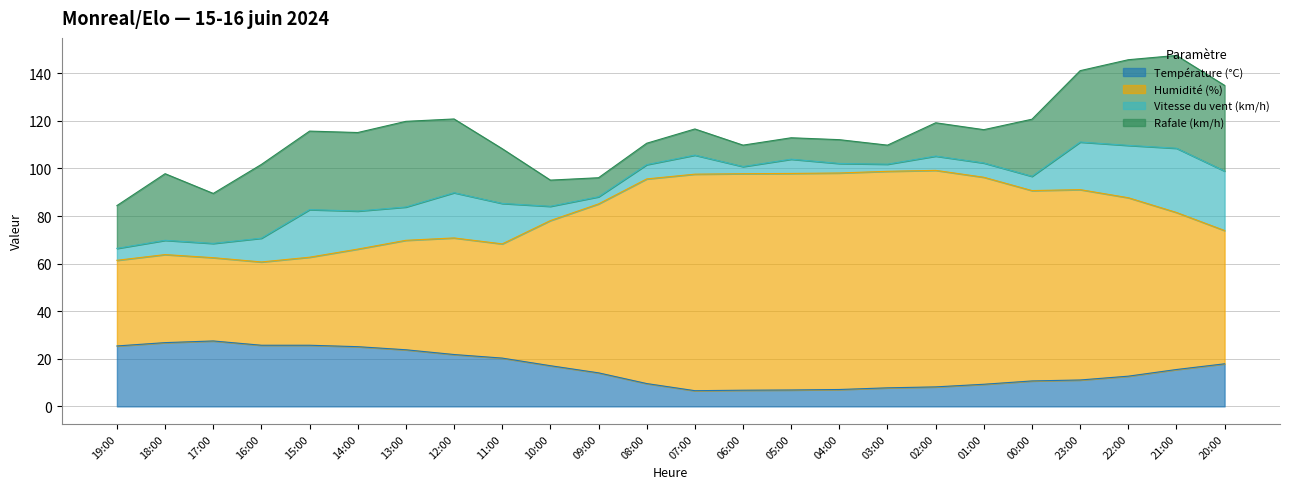

What is the total value across all series at 04:00?

112.1